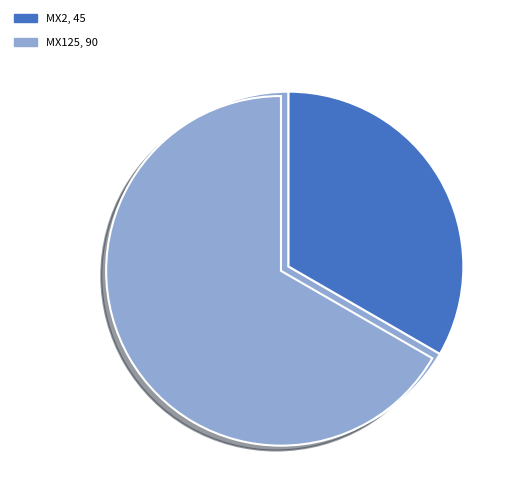

Which category has the biggest portion of the pie?

MX125